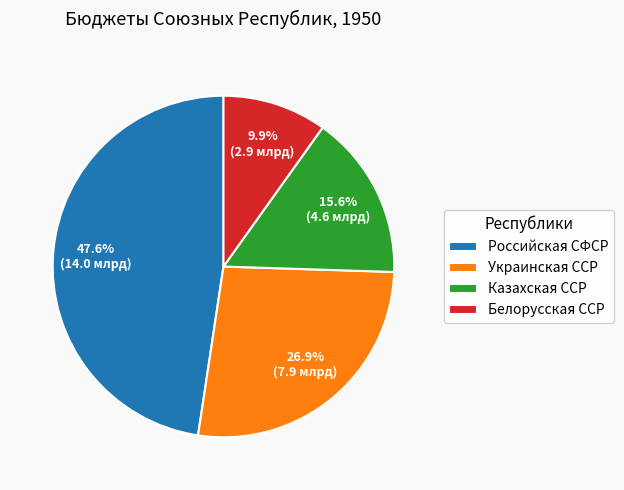

What percentage is the Белорусская ССР slice, to the nearest percent?

10%